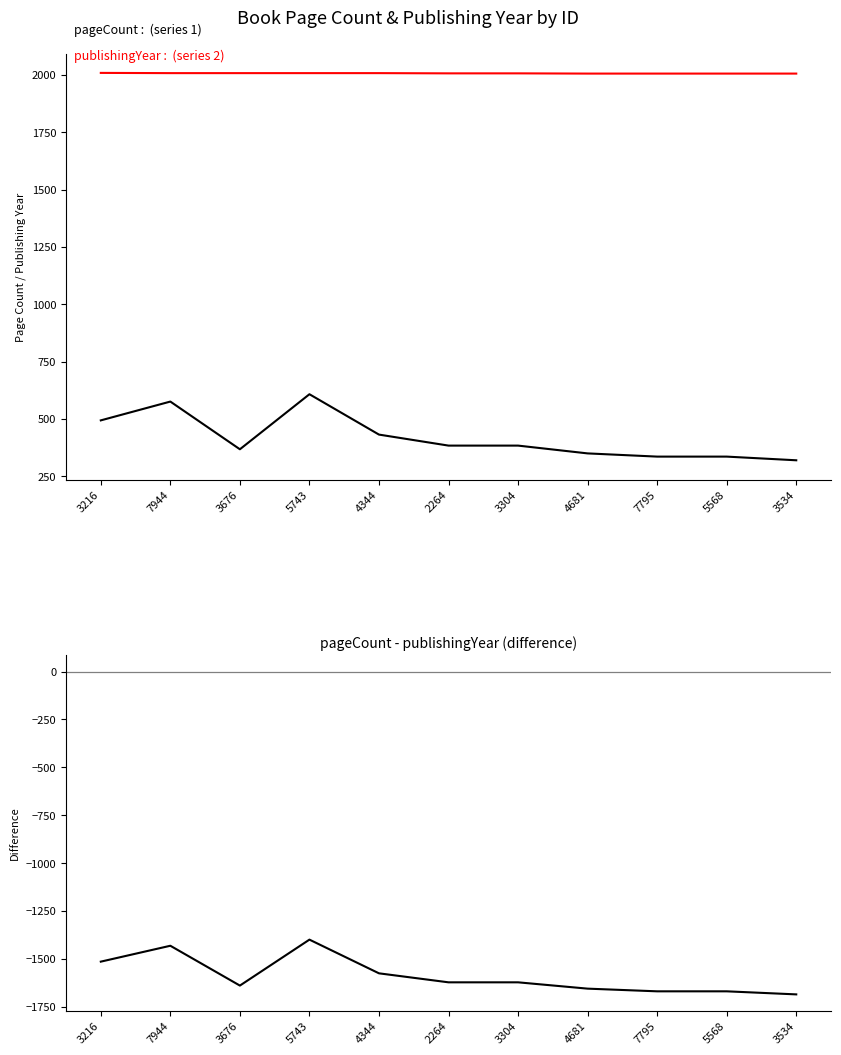

True or false: publishingYear and pageCount - publishingYear intersect in this chart.

False